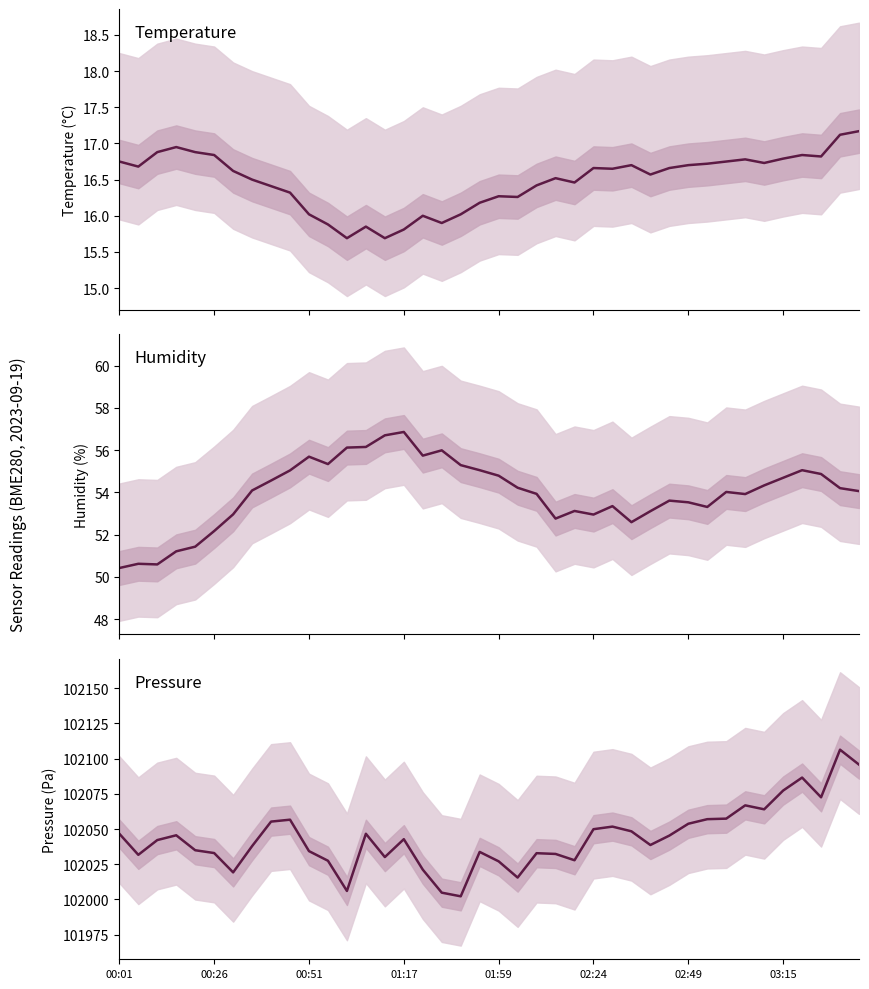

The pressure series shows 102032.3 at 23. True or false?

True